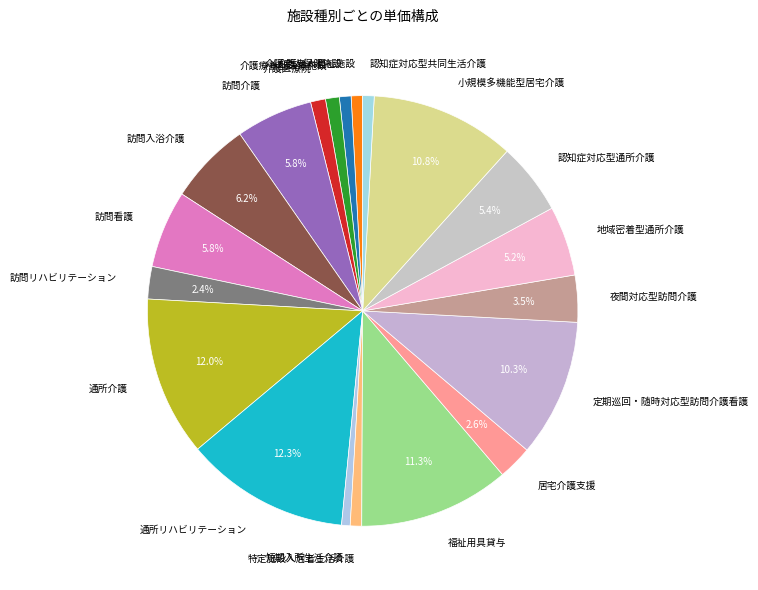

Is it true that 認知症対応型通所介護 is 12% of the pie?

False